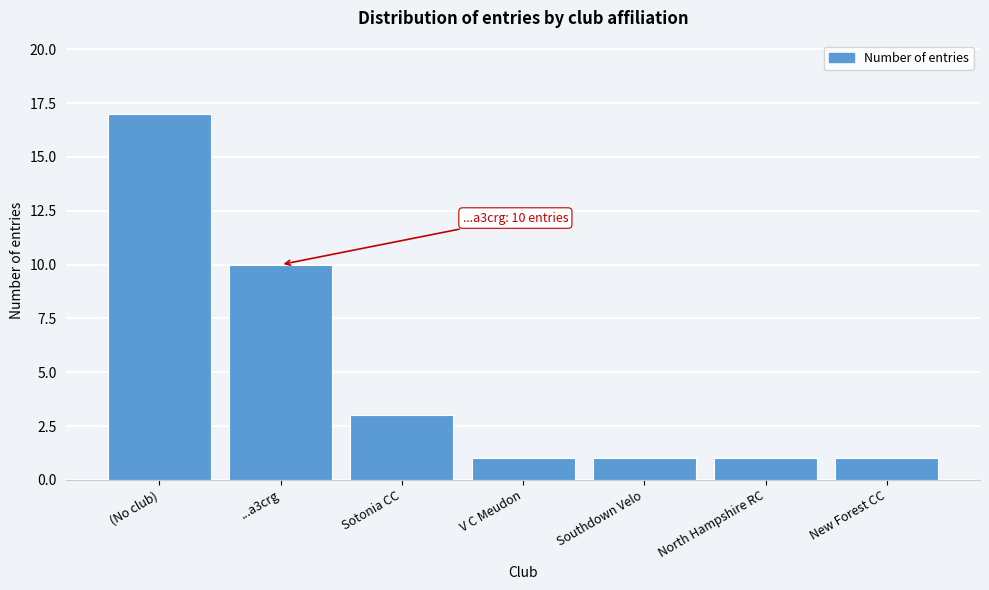

Reading left to right, transcribe all the data shown in this chart.

(No club)=17	...a3crg=10	Sotonia CC=3	V C Meudon=1	Southdown Velo=1	North Hampshire RC=1	New Forest CC=1